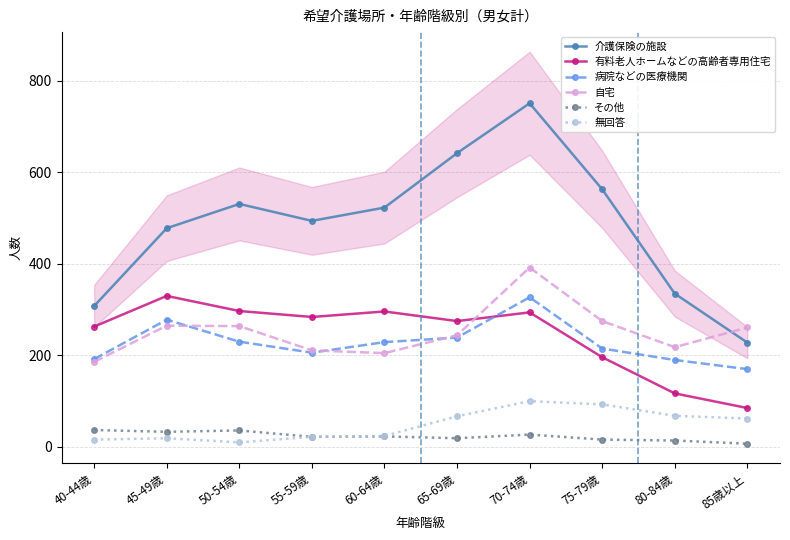

True or false: 自宅 has more than 0 points higher than both neighbors.

True